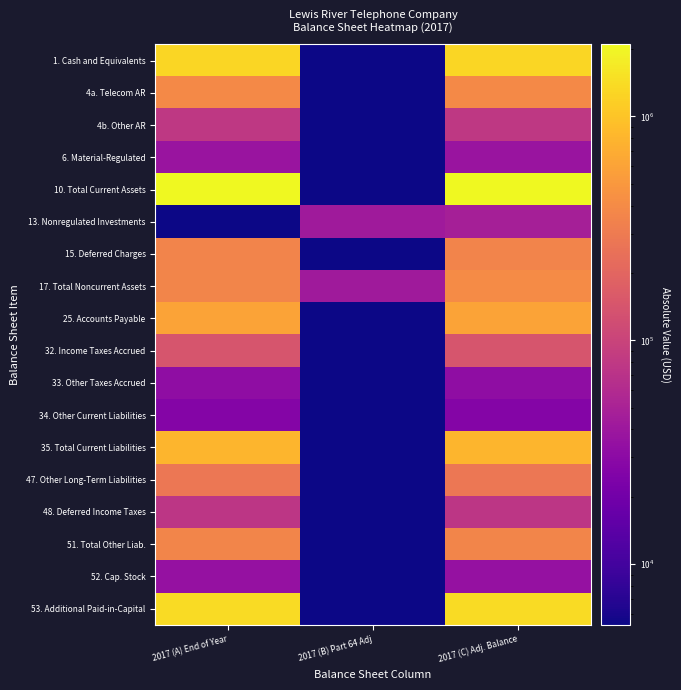

At which category does the chart reach its peak across all series?

2017 (A) End of Year